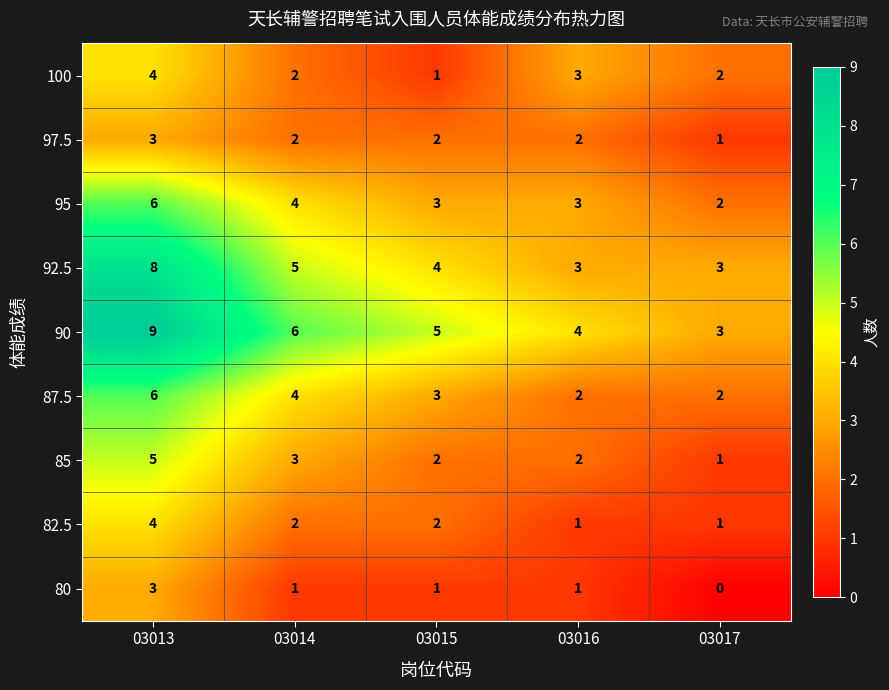

Which series has the largest total across all categories?

90